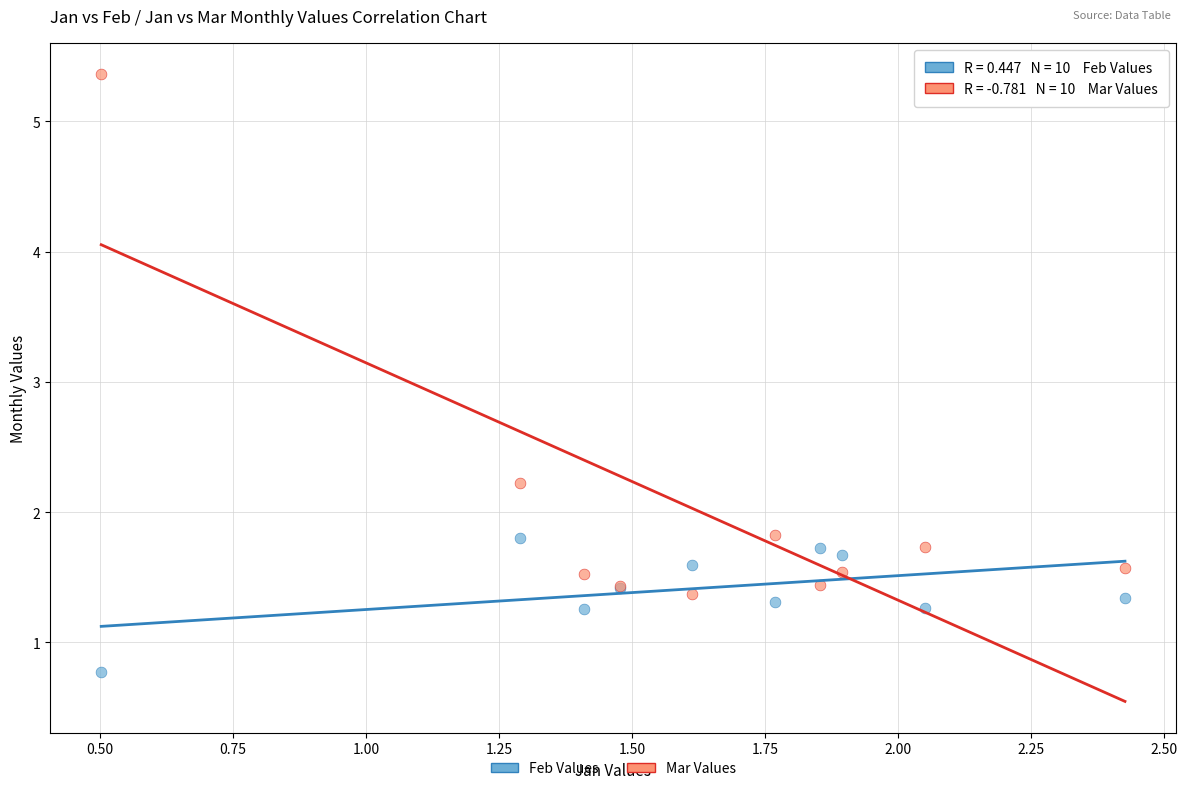

Across all series, what Y value is closest to 3?

2.2